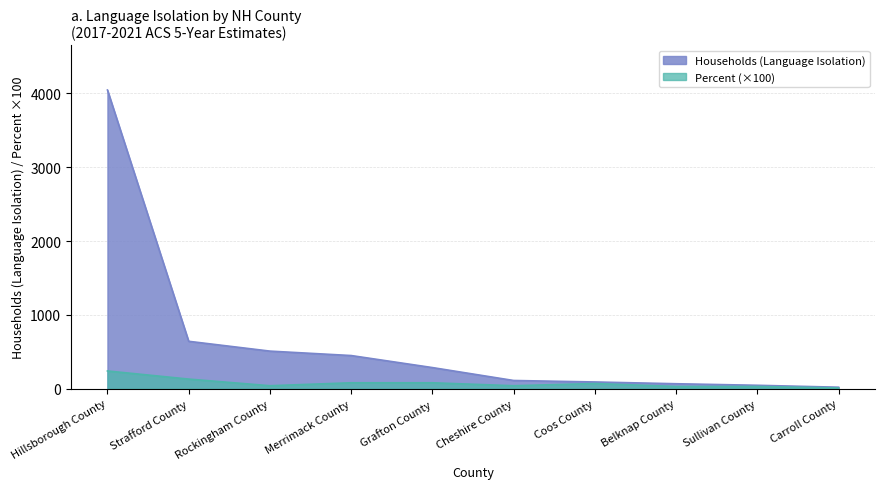

True or false: Value (Percent) has more than 1 interior local peaks.

False